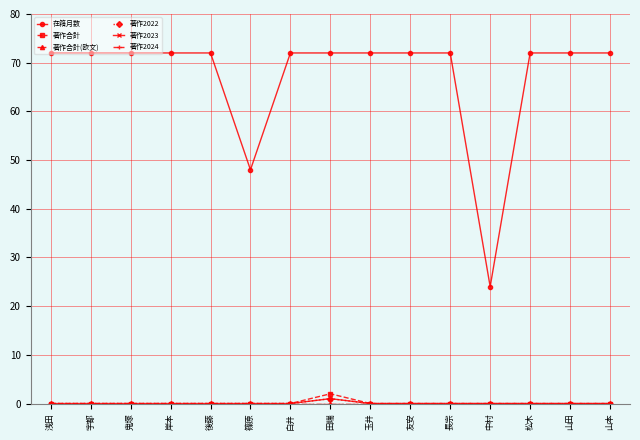

Is this an area chart (filled region under the line)?

No